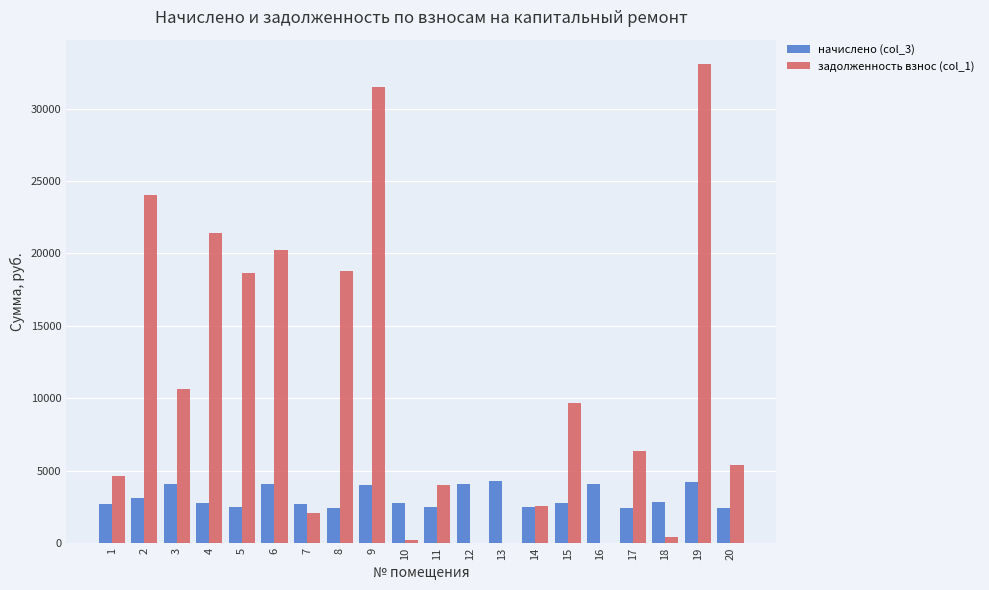

What is the sum of the задолженность взнос (col_1) values at 4 and 19?

54541.7